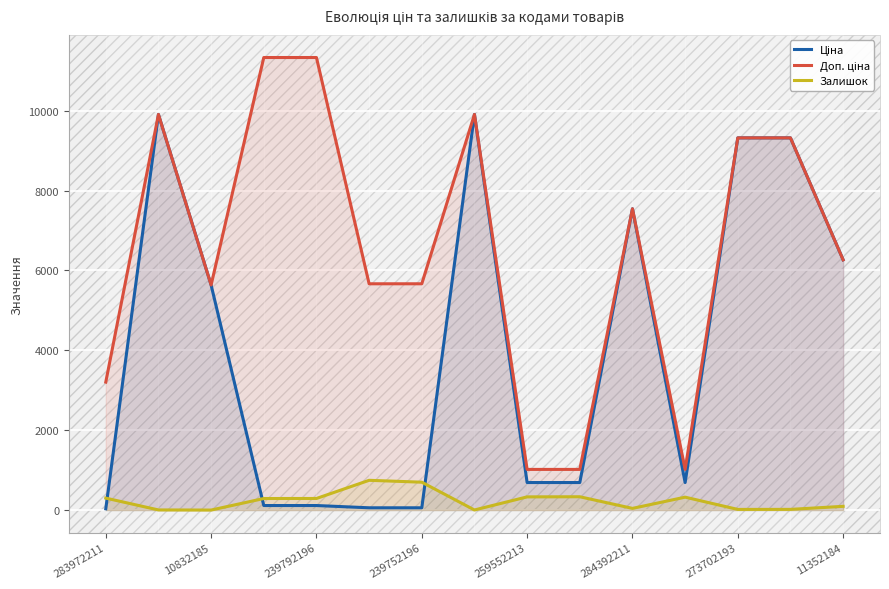

What is the maximum value shown in the chart?

11334.0